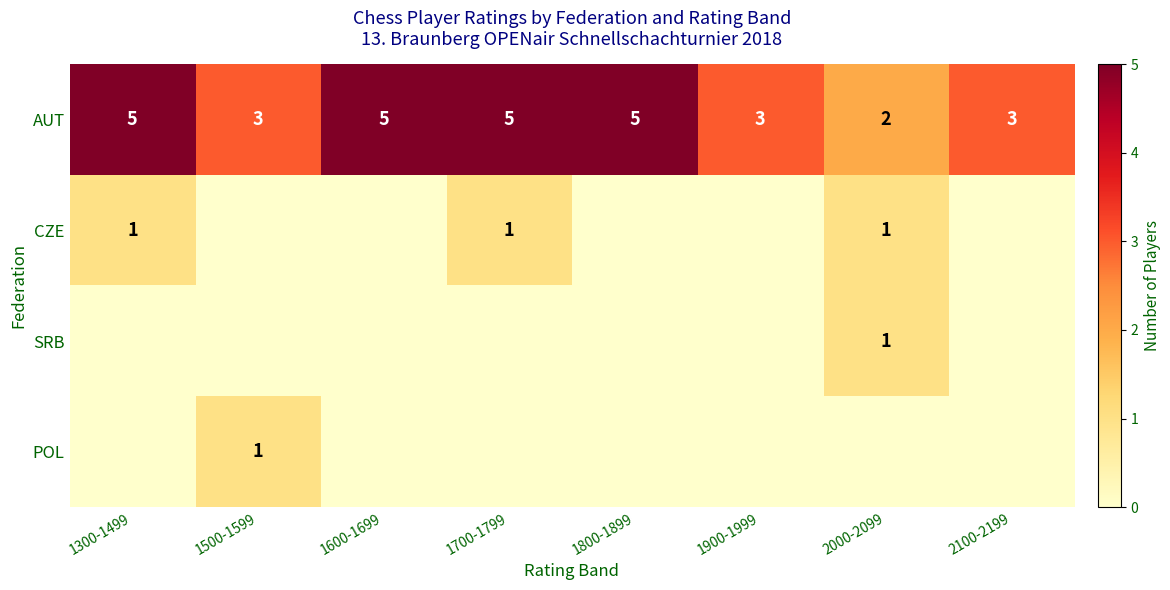

The CZE series shows 1 at 1700-1799. True or false?

True